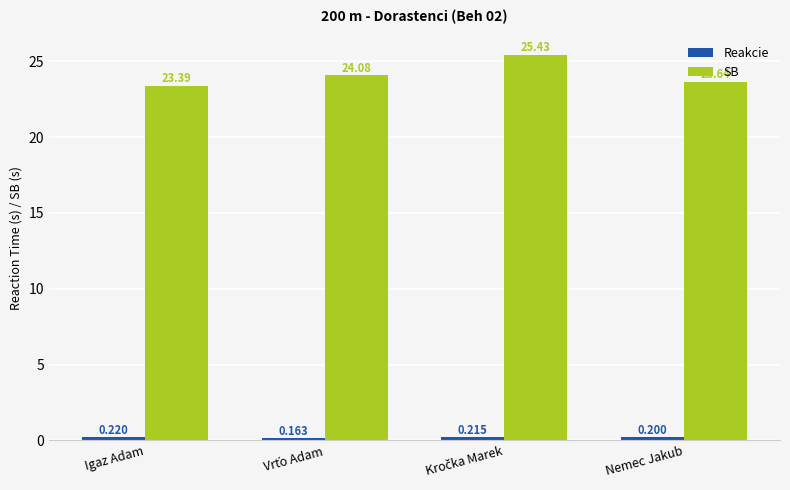

Between Igaz Adam and Nemec Jakub, which series saw the biggest shift?

SB